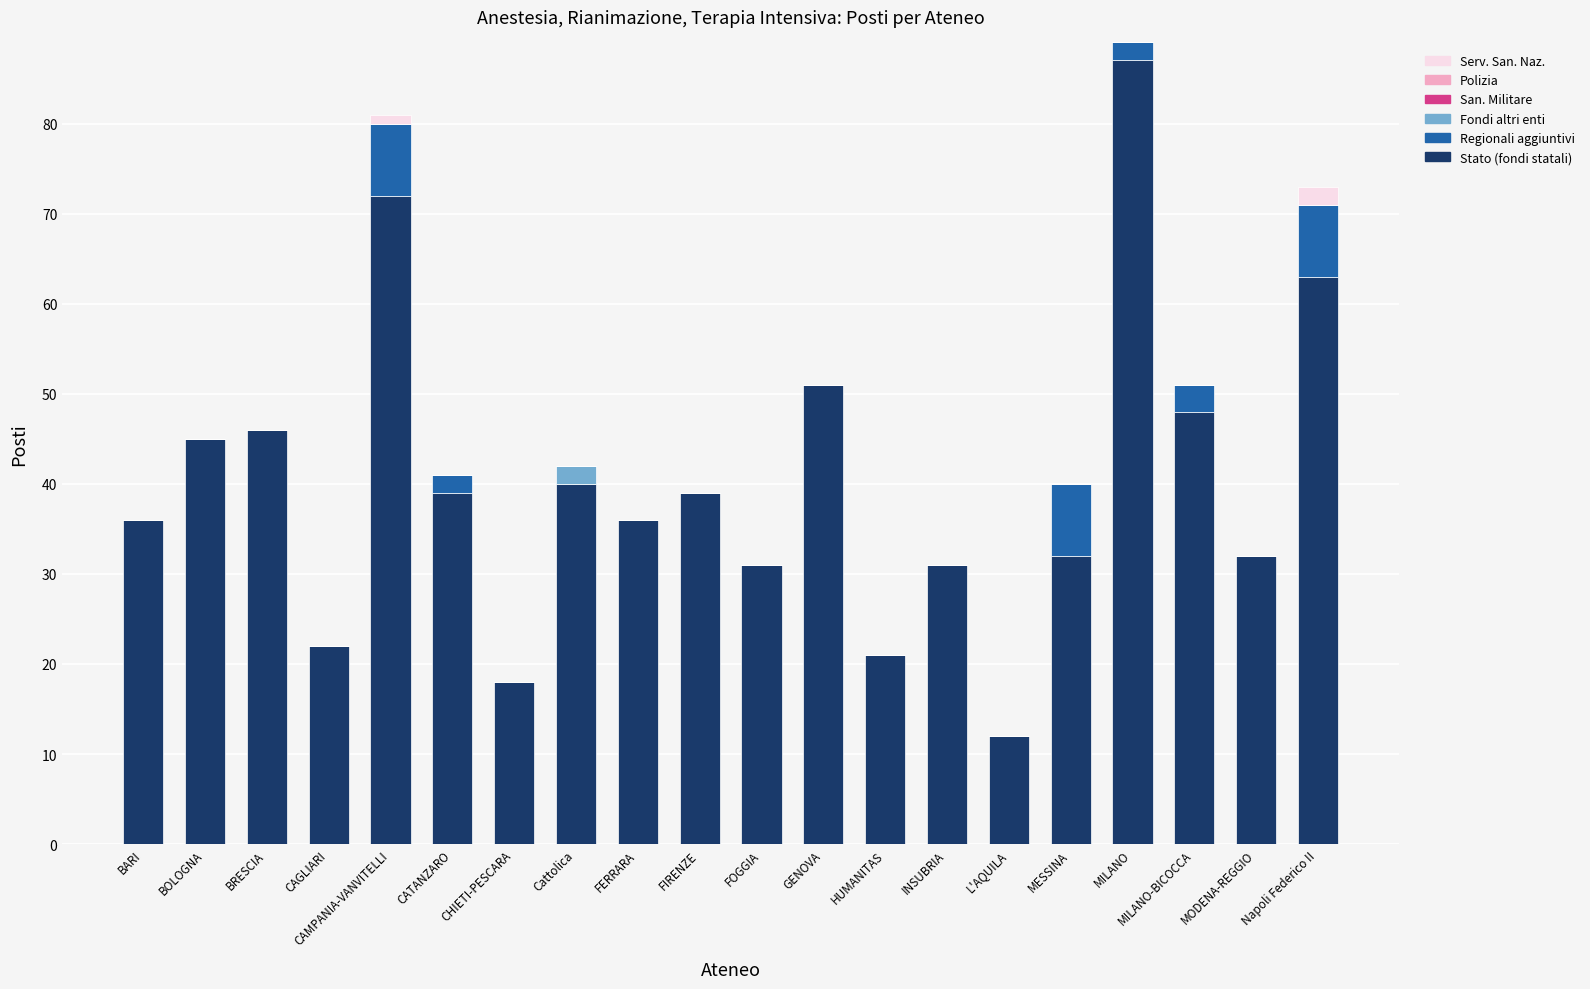

Is it true that Stato (fondi statali) equals 12 at L'AQUILA?

True